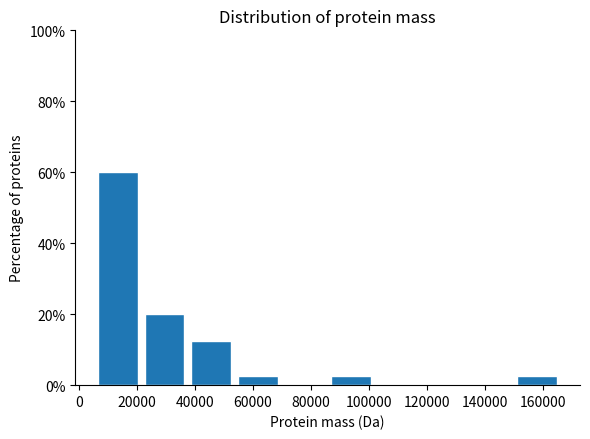

Over which range of the x-axis is the bar tallest?

6000 to 22000